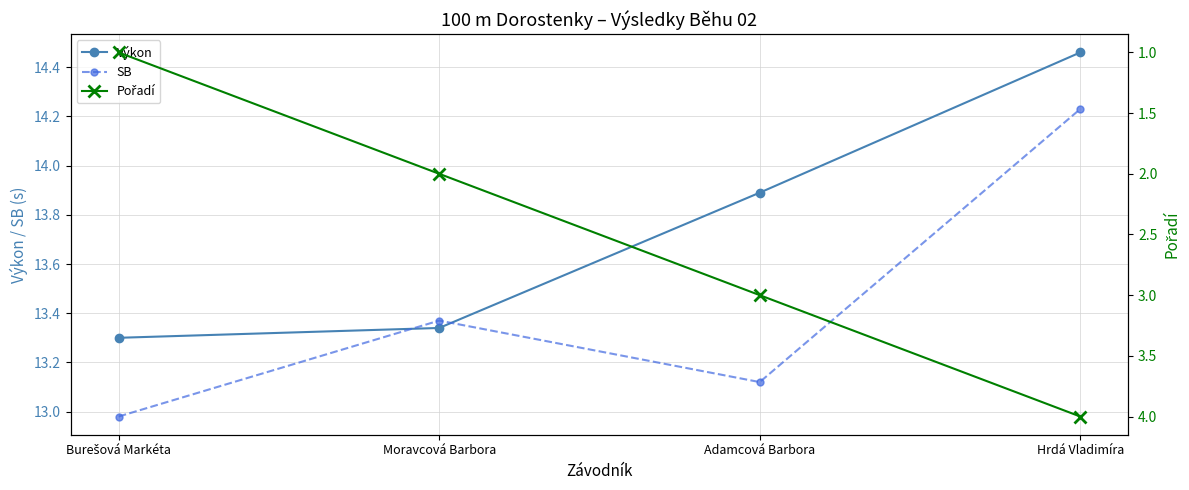

Which category has the highest value in the Výkon series?

Hrdá Vladimíra